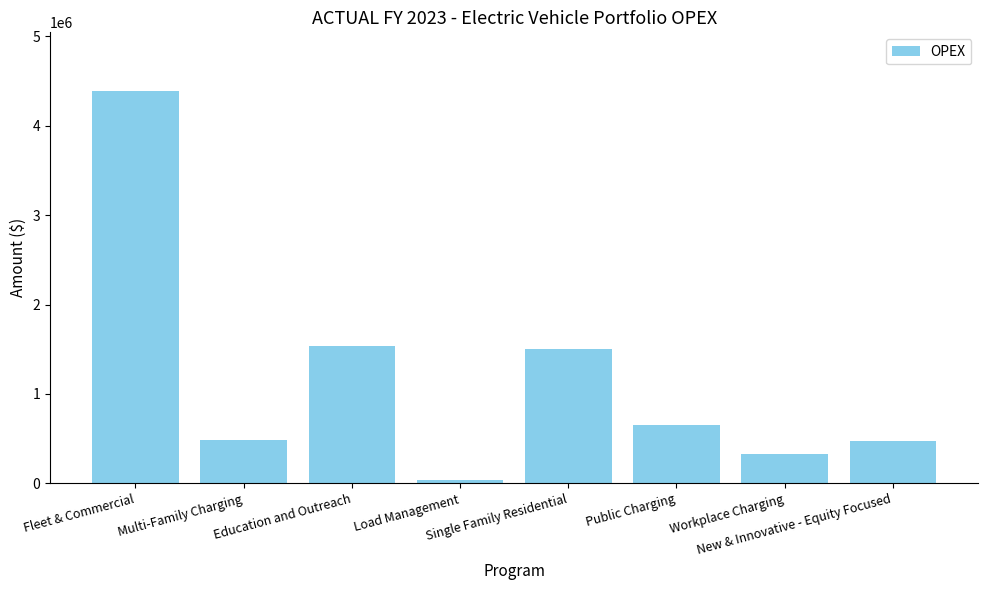

What is the average value?

1175995